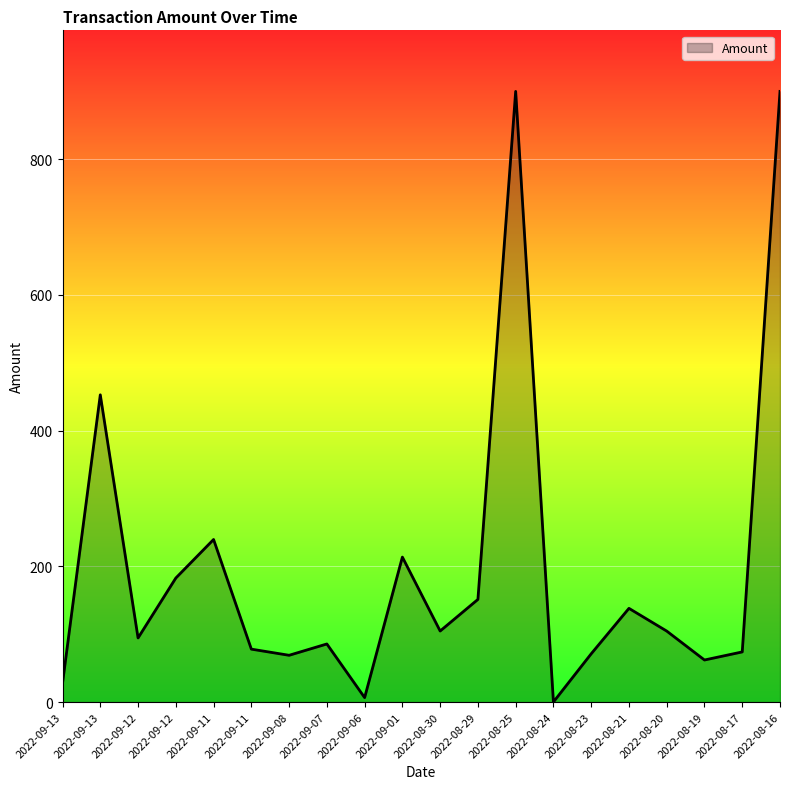

How many points are higher than both their immediate neighbors (excluding endpoints)?

6